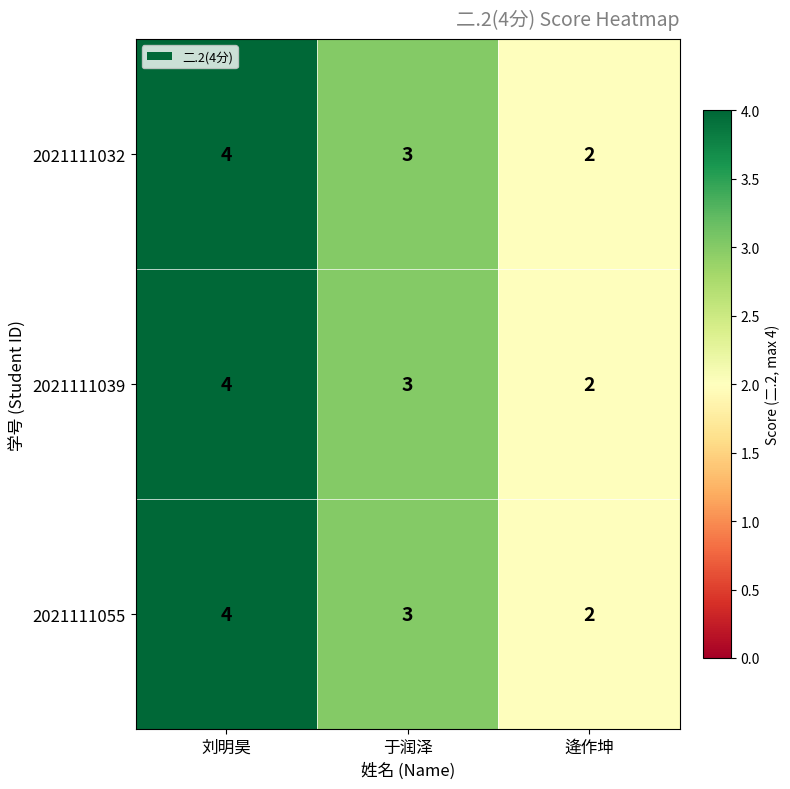

Reading left to right, list all the values displayed in this chart.

2021111032: 刘明昊=4	于润泽=3	逄作坤=2
2021111039: 刘明昊=4	于润泽=3	逄作坤=2
2021111055: 刘明昊=4	于润泽=3	逄作坤=2